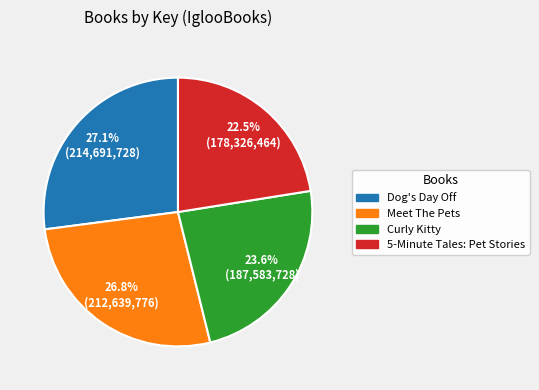

To the nearest percent, what is the combined percentage of 5-Minute Tales: Pet Stories and Meet The Pets?

49%